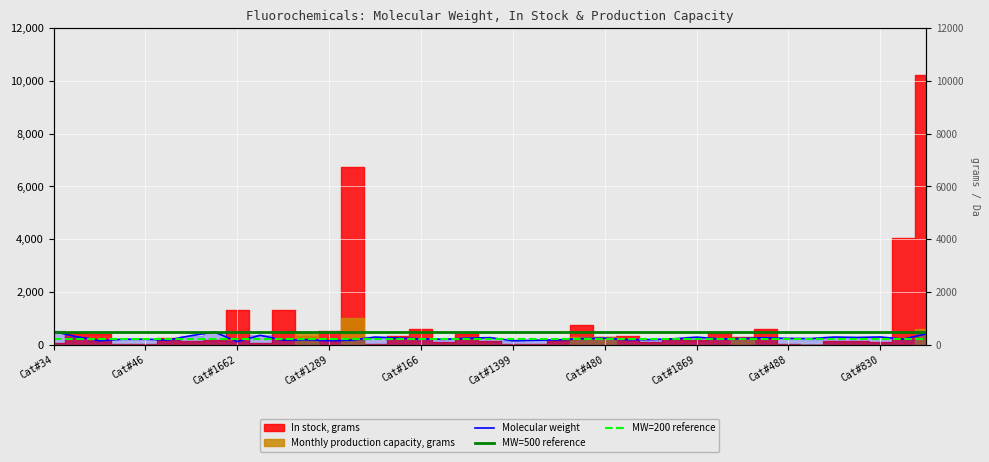

What position from the right is 30?

9